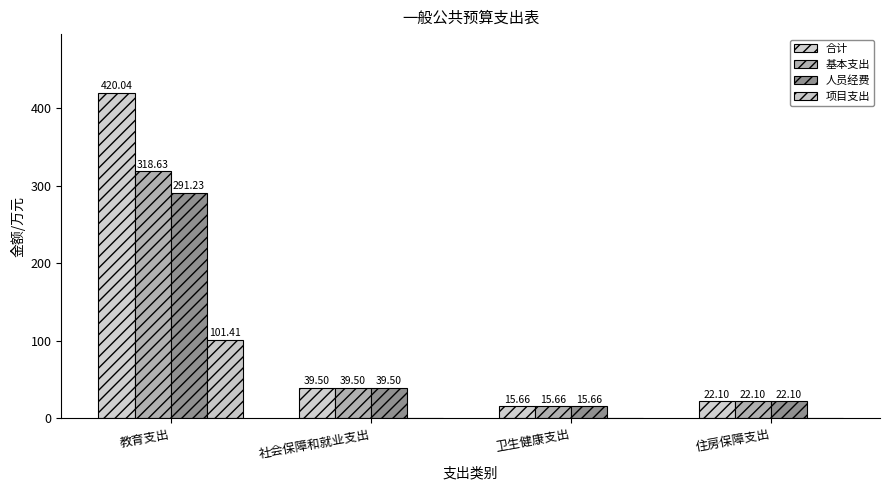

Is the value of 基本支出 at 卫生健康支出 greater than the value of 合计 at 卫生健康支出?

No